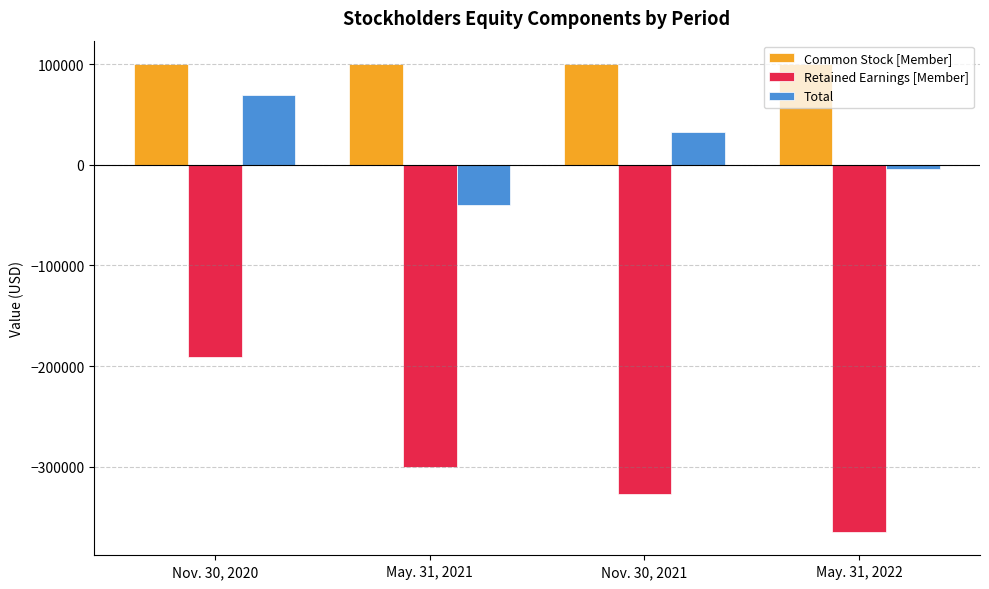

At Nov. 30, 2021, list the series in order from smallest to largest.

Retained Earnings [Member], Total, Common Stock [Member]